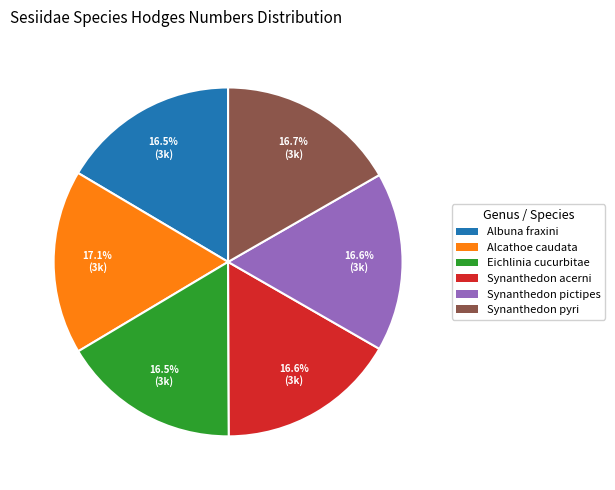

What is the ratio of the value at Alcathoe caudata to the value at Albuna fraxini?

1.0